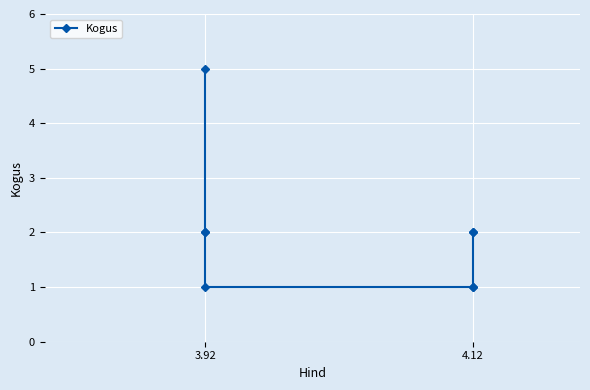

What is the greatest value displayed?

5